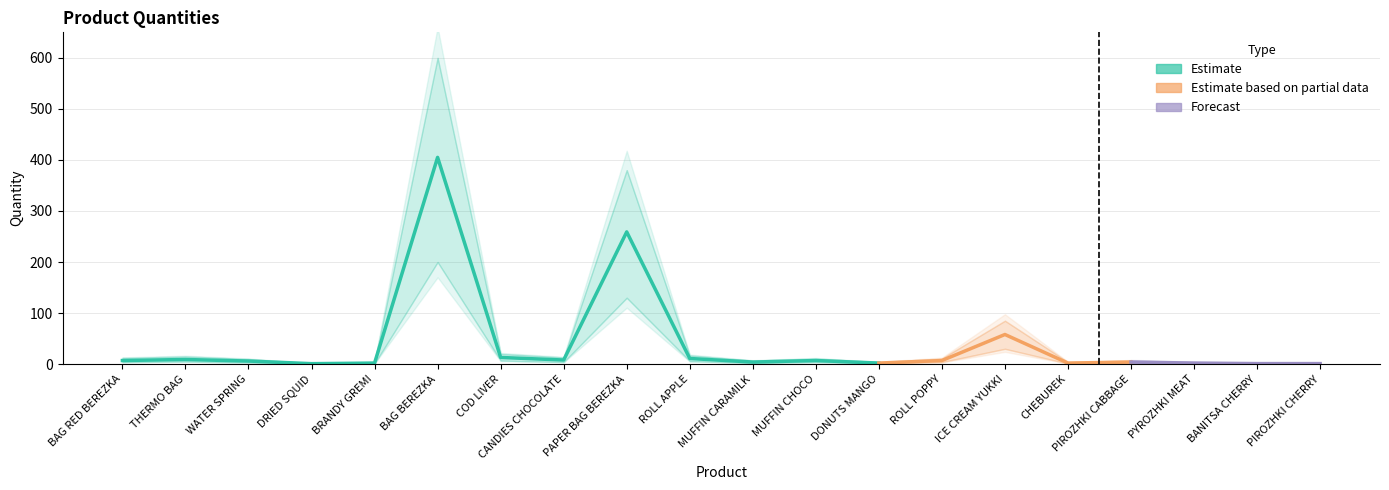

The value of Upper Band at THERMO BAG is 9.5. True or false?

False